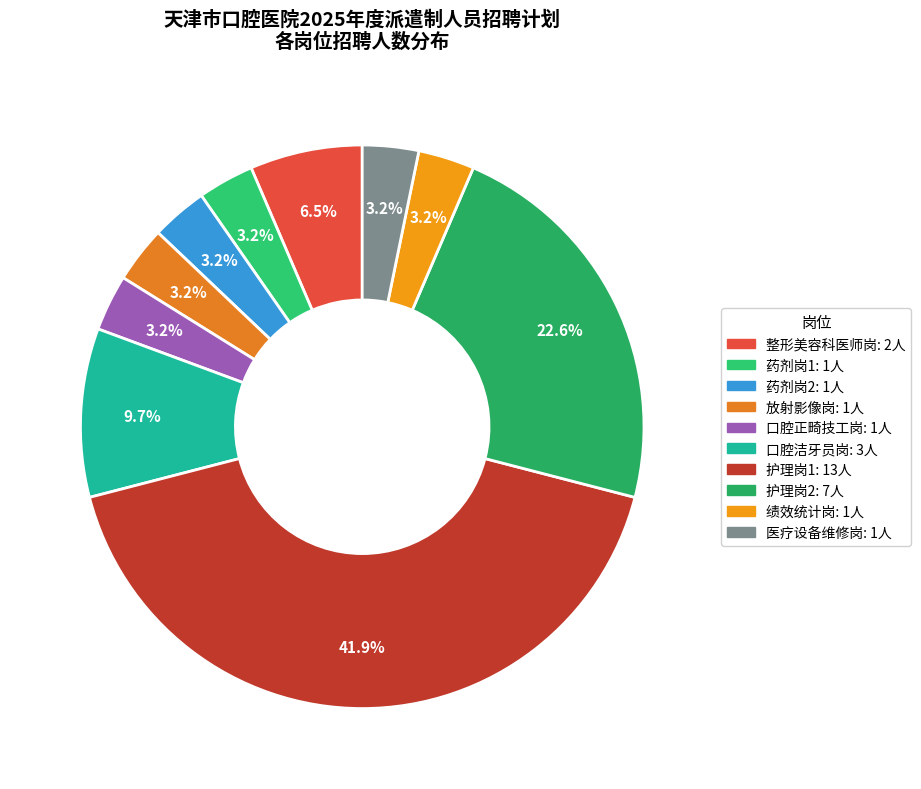

How many segments does this pie chart have?

10